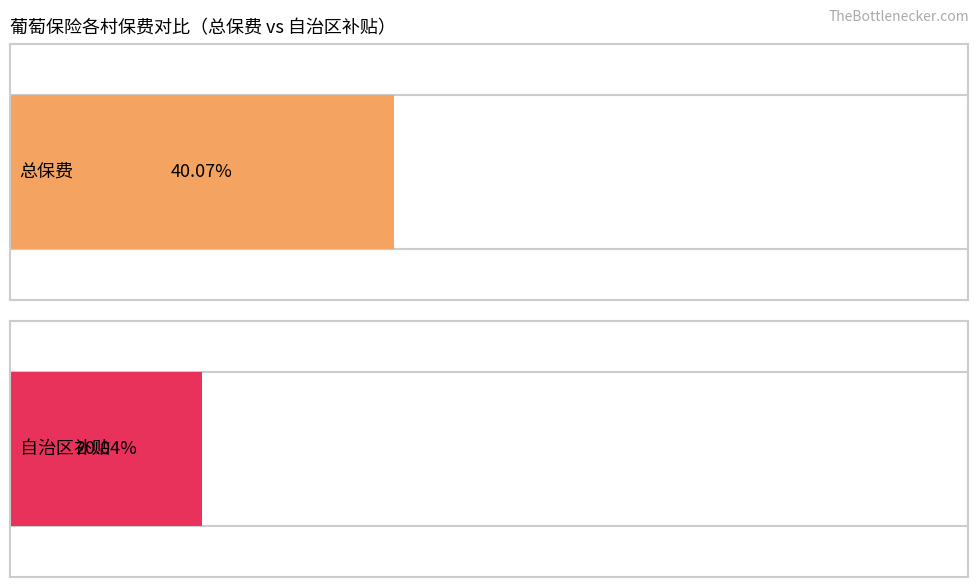

Rank the series by their average value, from highest to lowest.

总保费, 自治区补贴